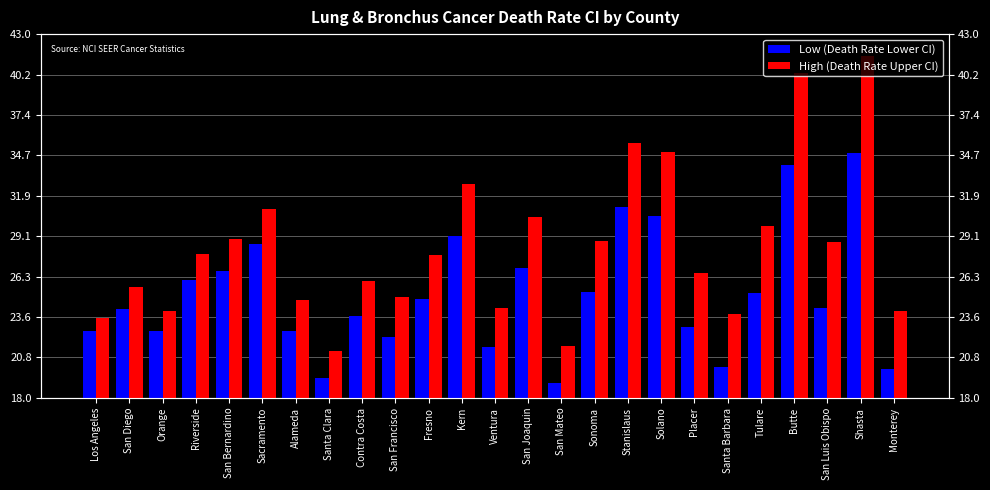

How many data points does each series have?

25